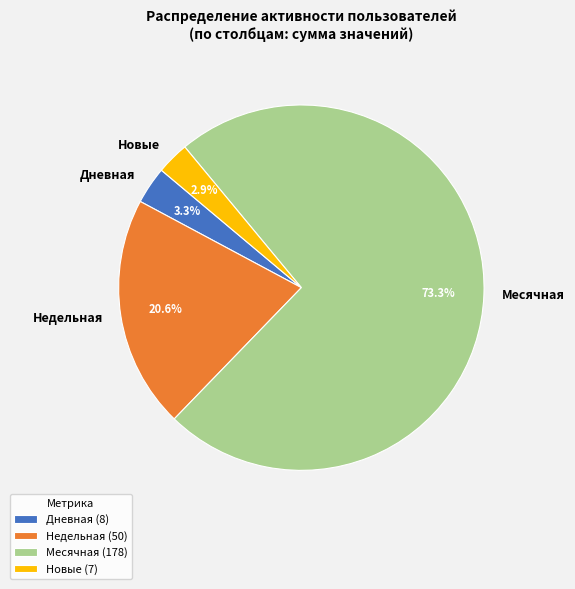

Do Недельная and Месячная together represent more than half of the pie?

Yes